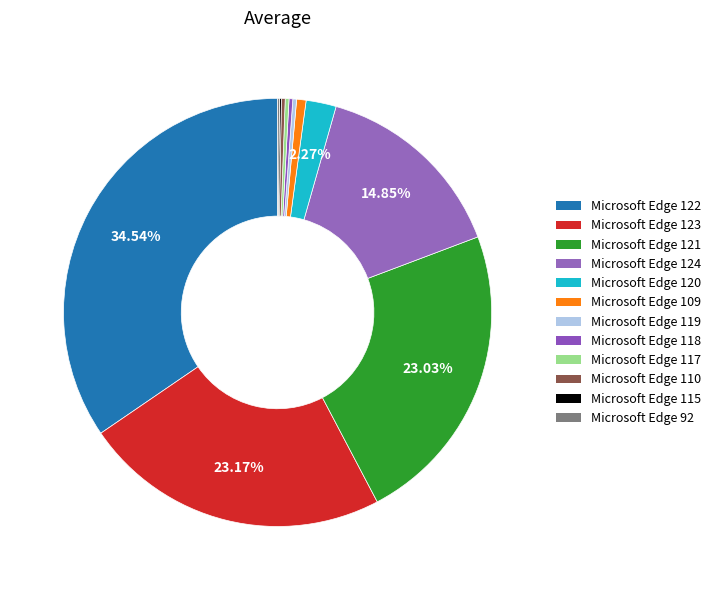

To the nearest percent, what portion does Microsoft Edge 124 represent?

15%